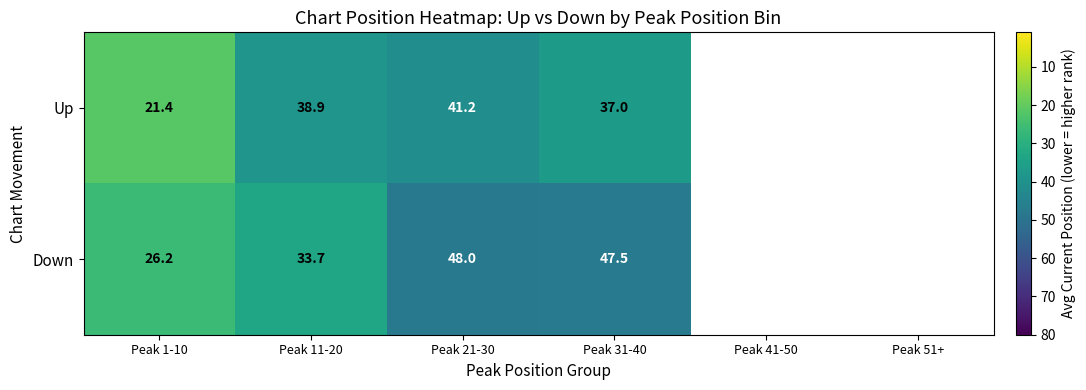

At how many categories does at least one series exceed 27?

3